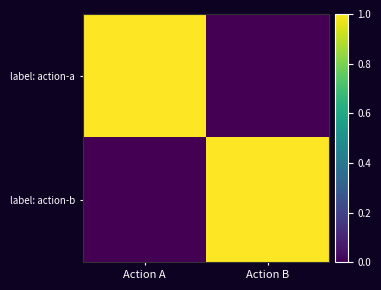

Reading left to right, list all the values displayed in this chart.

label: action-a: Action A=1.0	Action B=0.0
label: action-b: Action A=0.0	Action B=1.0